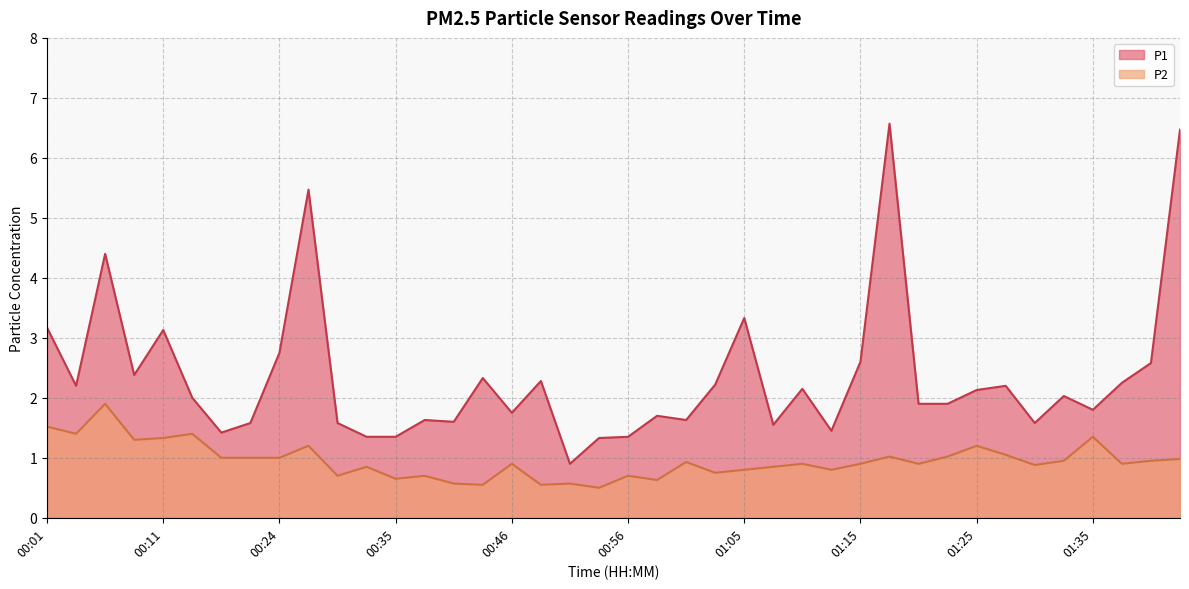

In P2, how many points are higher than both neighbors (excluding endpoints)?

13